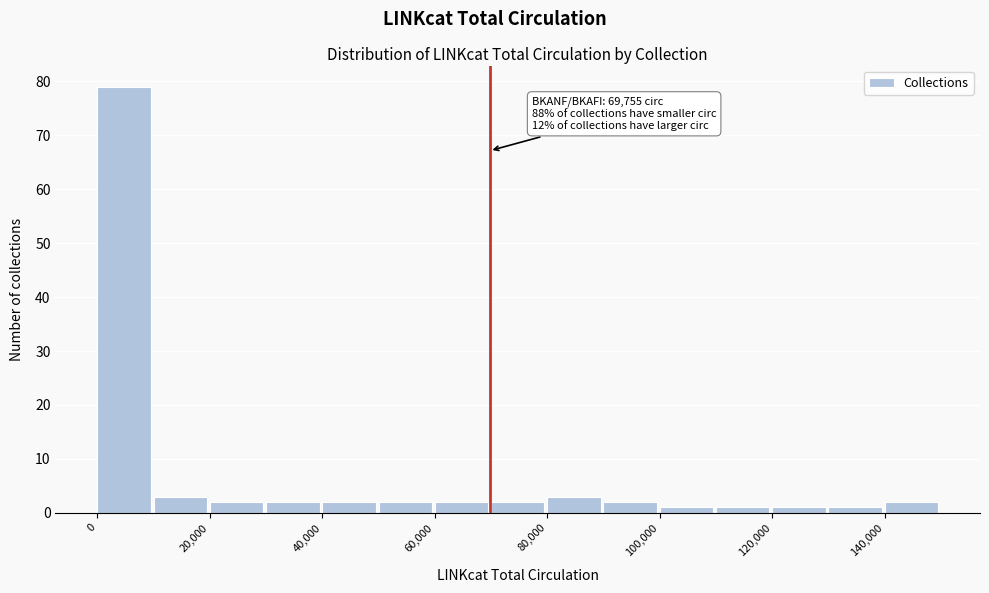

Over which range of the x-axis is the bar tallest?

0 to 10000